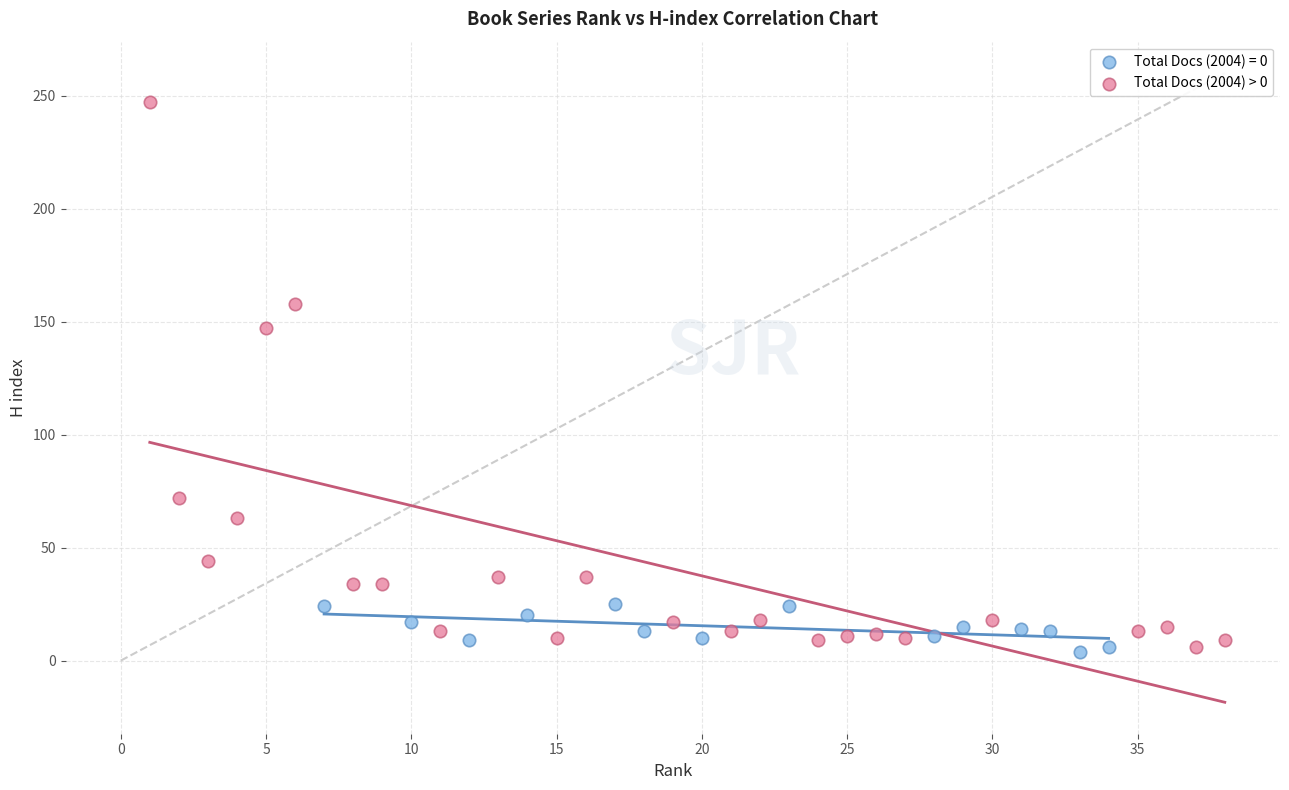

Which series contains the highest Y value?

Total Docs (2004) > 0